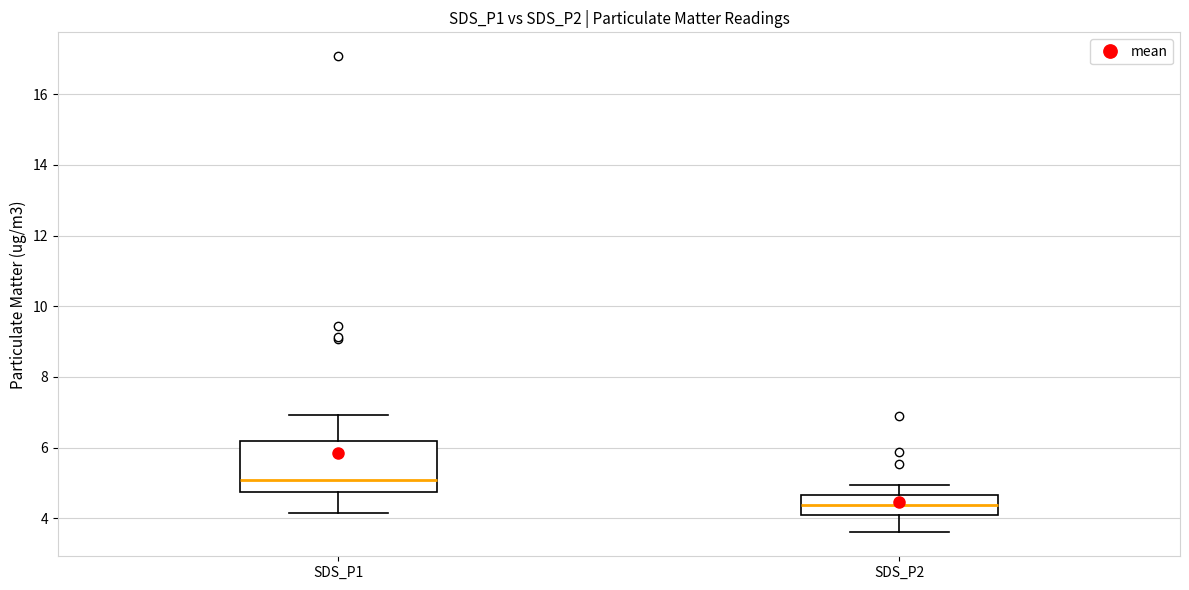

Which box is the tallest, from its lower edge to its upper edge?

SDS_P1